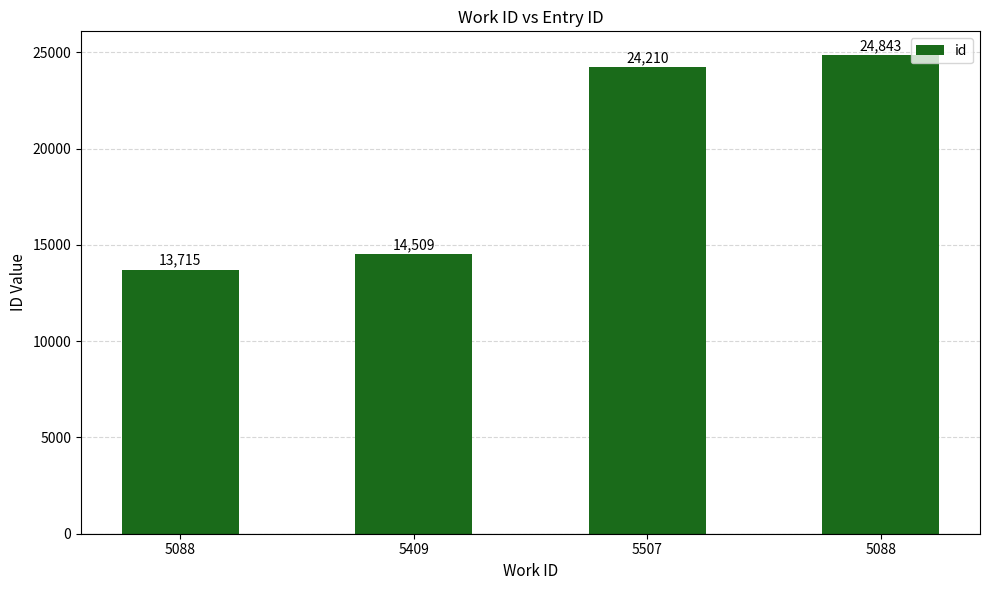

What is the average value?

19319